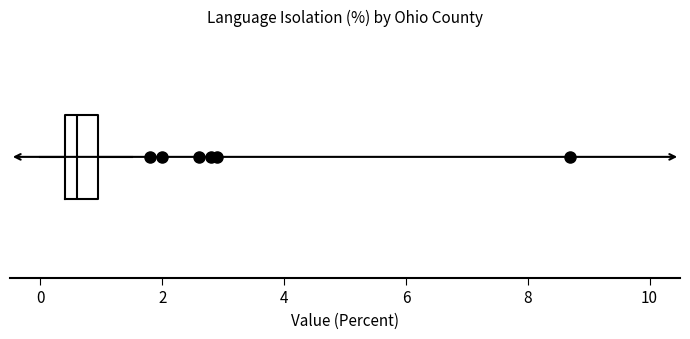

Transcribe this box plot: give where the median line is, the range the box spans, and where the two whiskers end, as read against the x-axis. The values are not printed on the chart, so give them approximately, as read against the axis.

median 0.6, box 0.4 to 1.0, whiskers 0.0 to 1.6